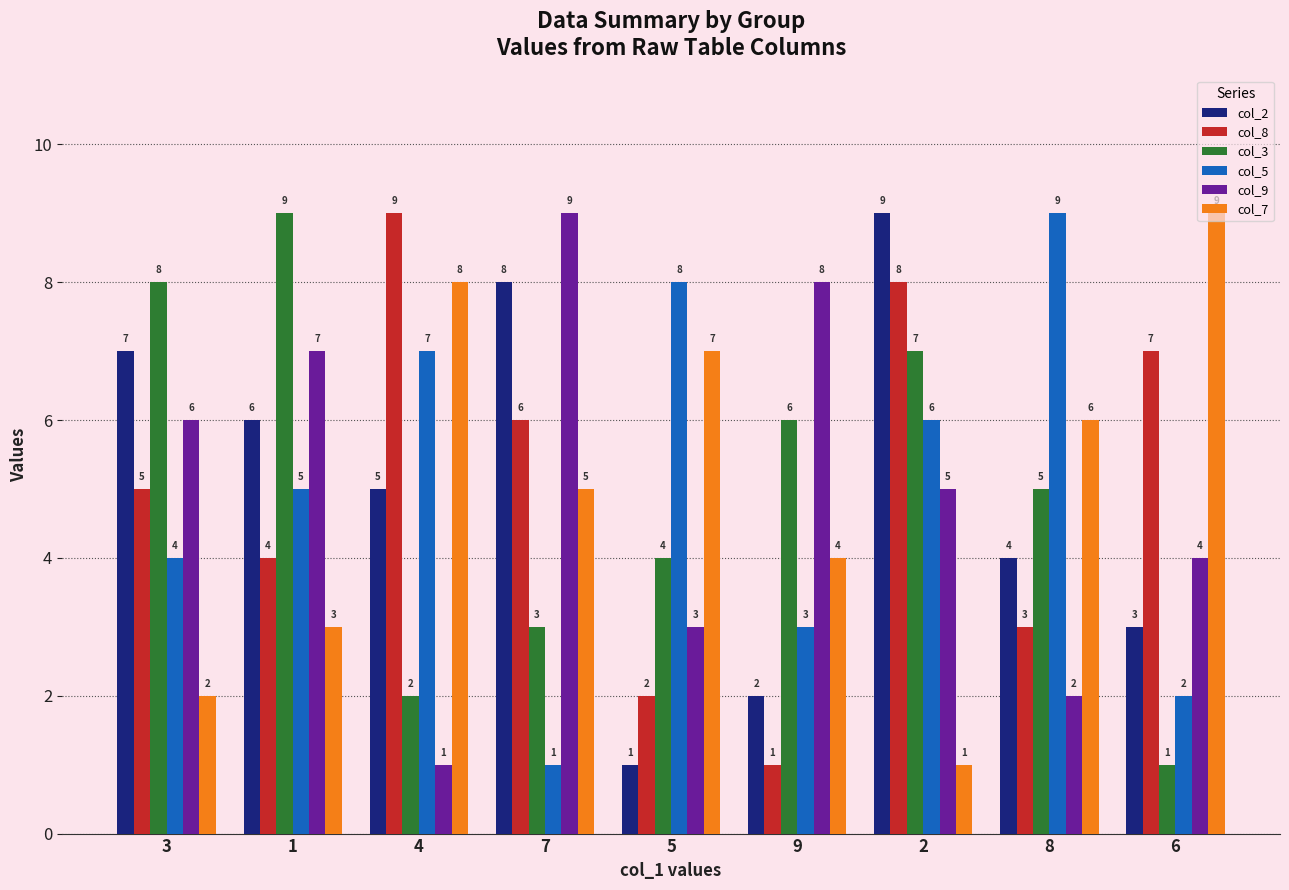

Is the value of col_3 at 1 greater than the value of col_5 at 4?

Yes